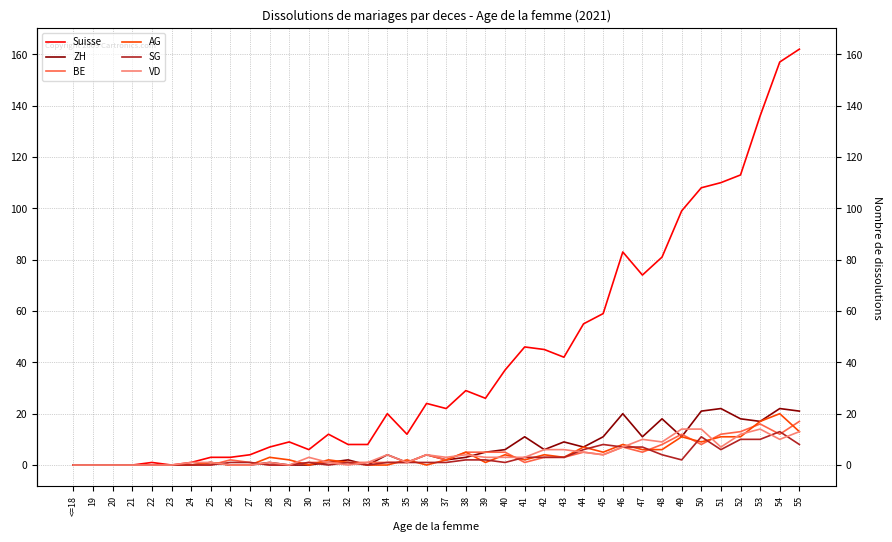

Is it true that BE equals -11 at 24?

False